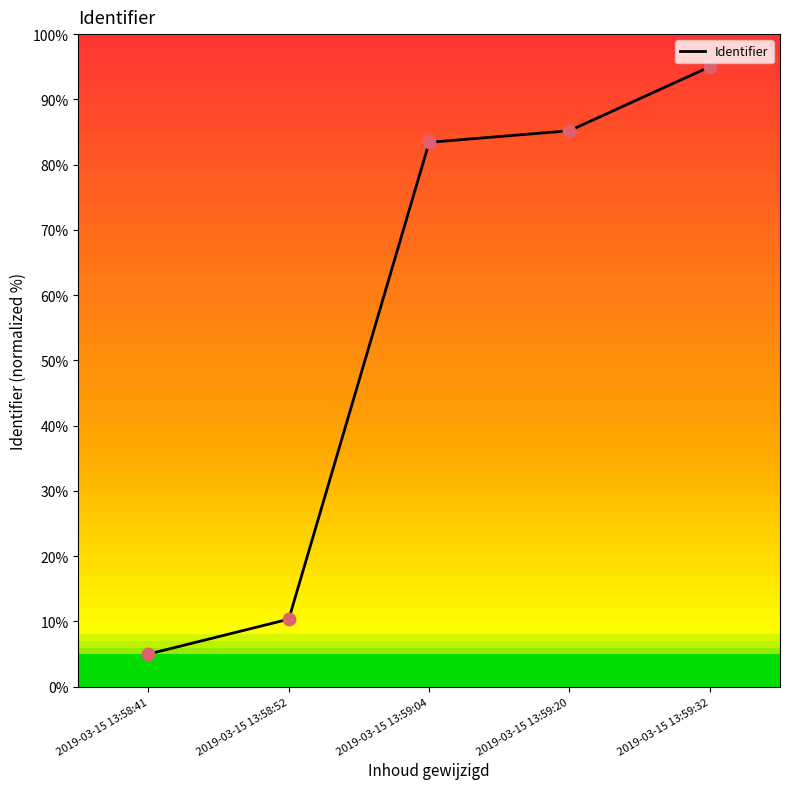

What is the ratio of the value at 2019-03-15 13:59:04 to the value at 2019-03-15 13:59:32?

0.9